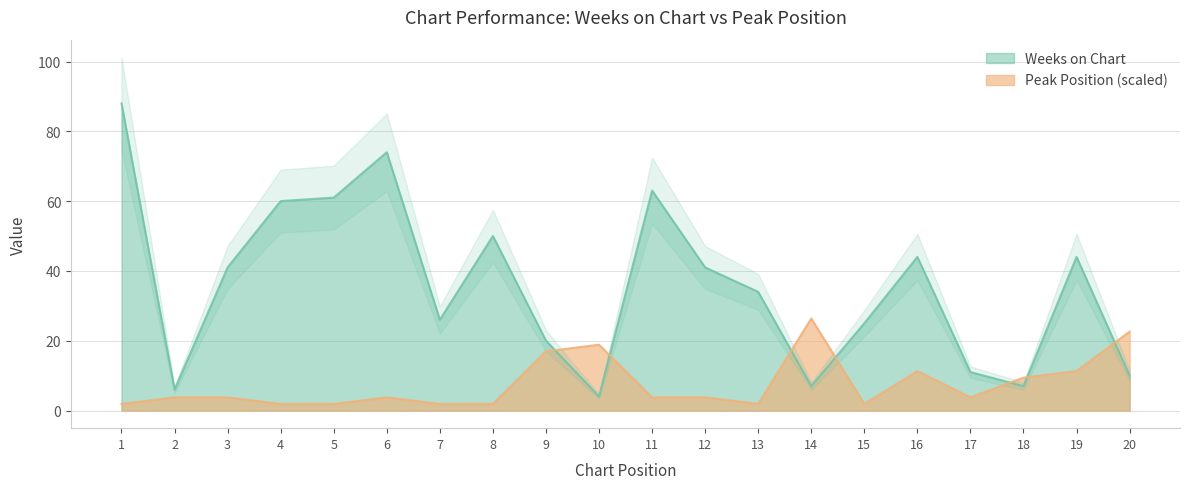

What is the sum of all Weeks on Chart values?

716.0